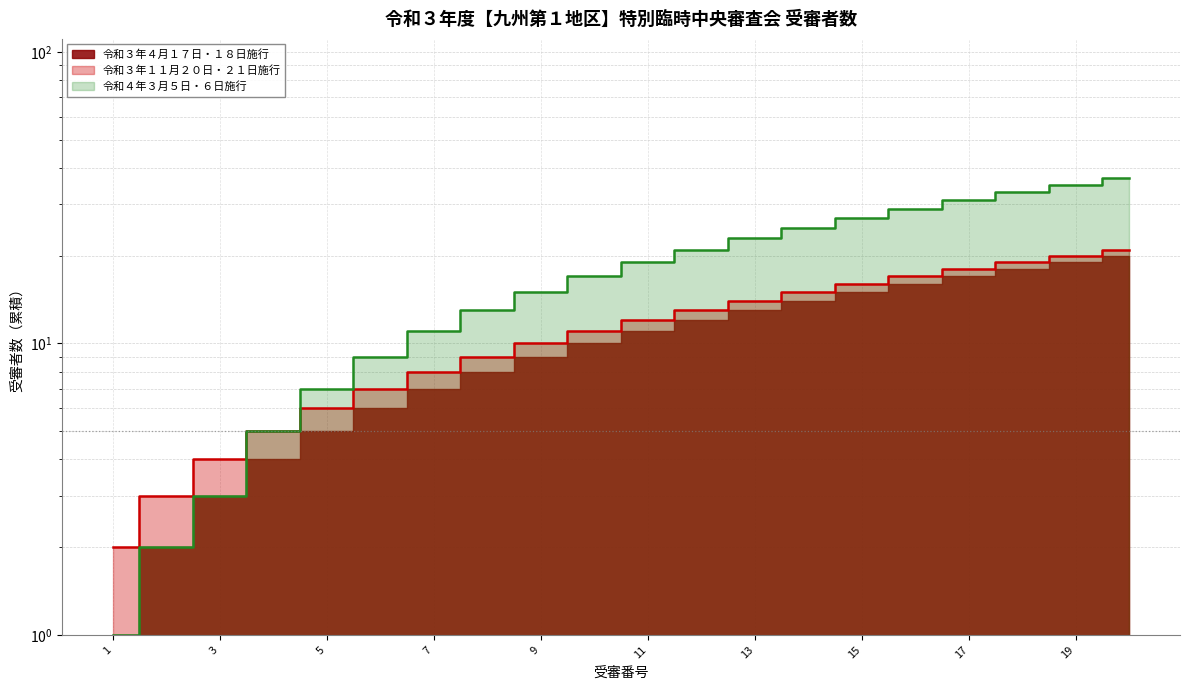

True or false: 令和３年１１月２０日・２１日施行 has a value of 3 at 2.

False